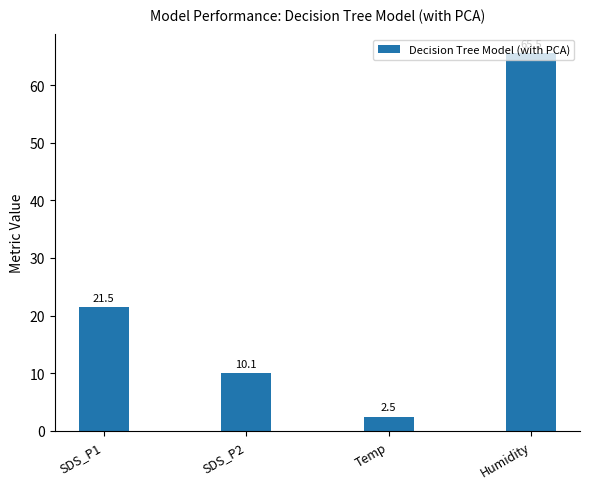

How many categories are shown in the chart?

4